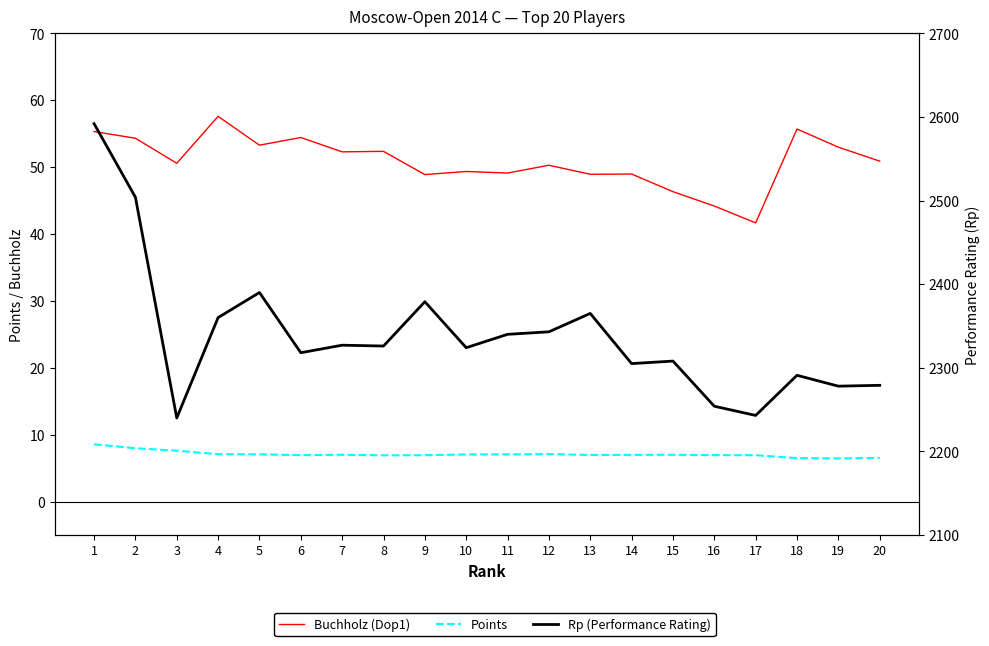

Which series has the largest range (max minus min)?

Rp (Performance Rating)